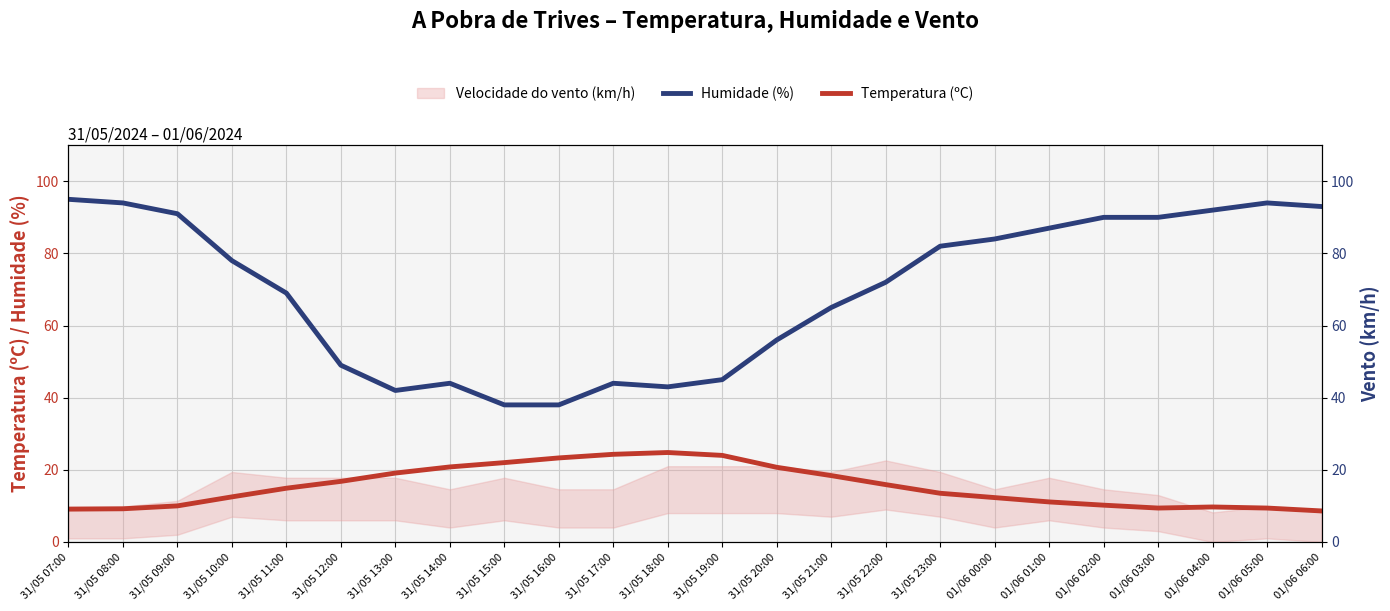

At which label does Humidade (%) reach its peak?

31/05 07:00